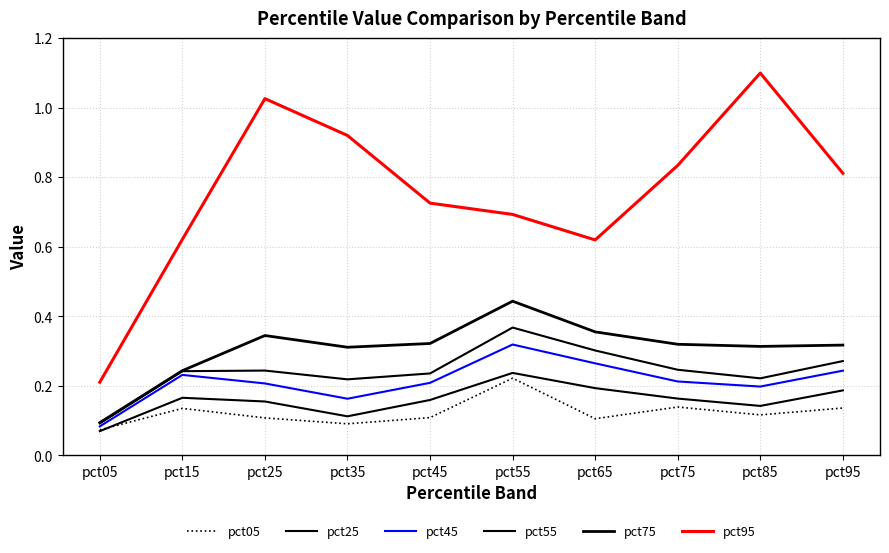

At which category does the chart reach its peak across all series?

pct85